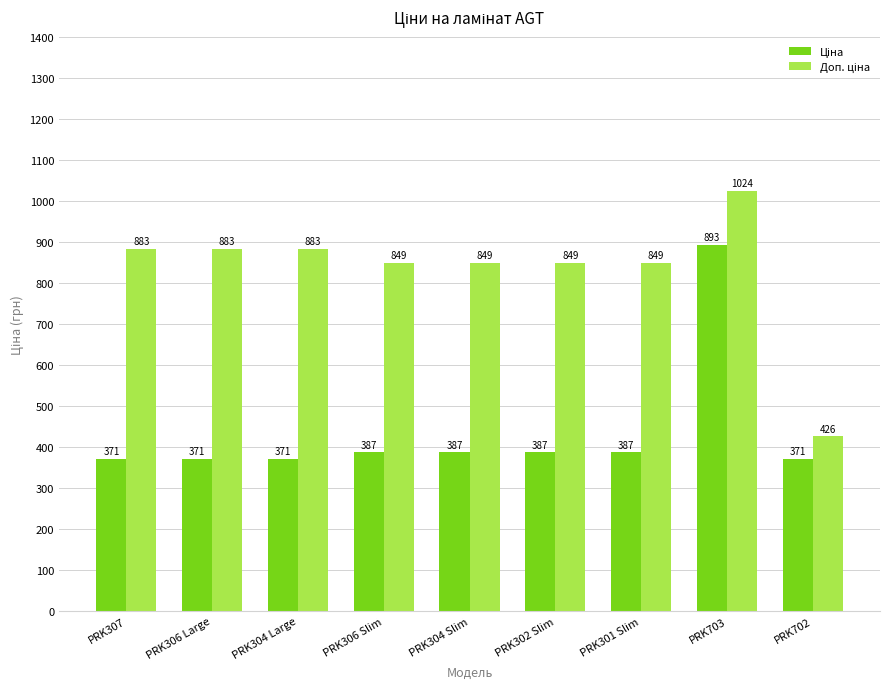

What is the minimum value shown in the chart?

371.3